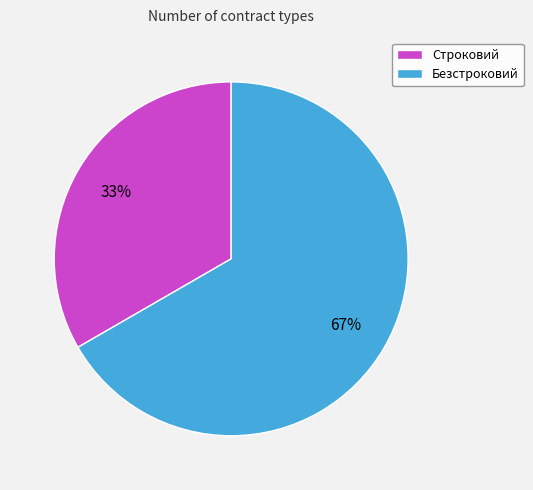

How many segments does this pie chart have?

2